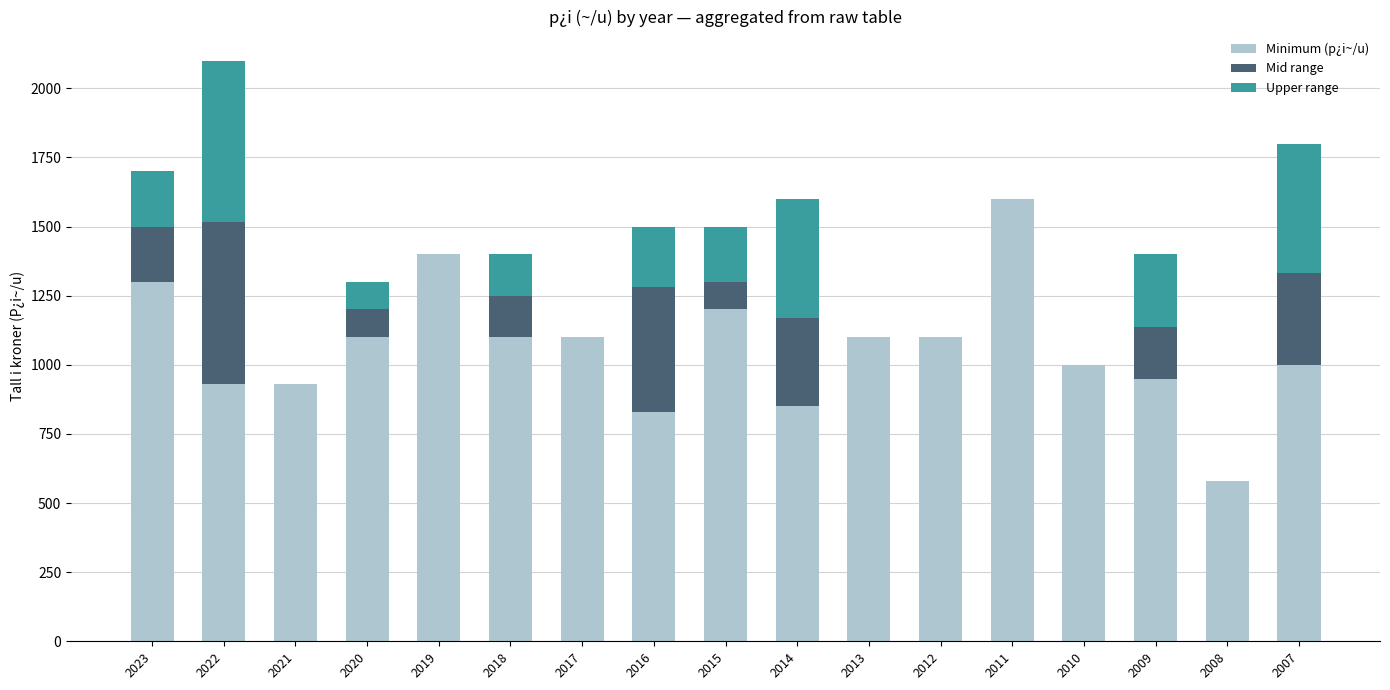

At which category is the sum across all series the highest?

2022